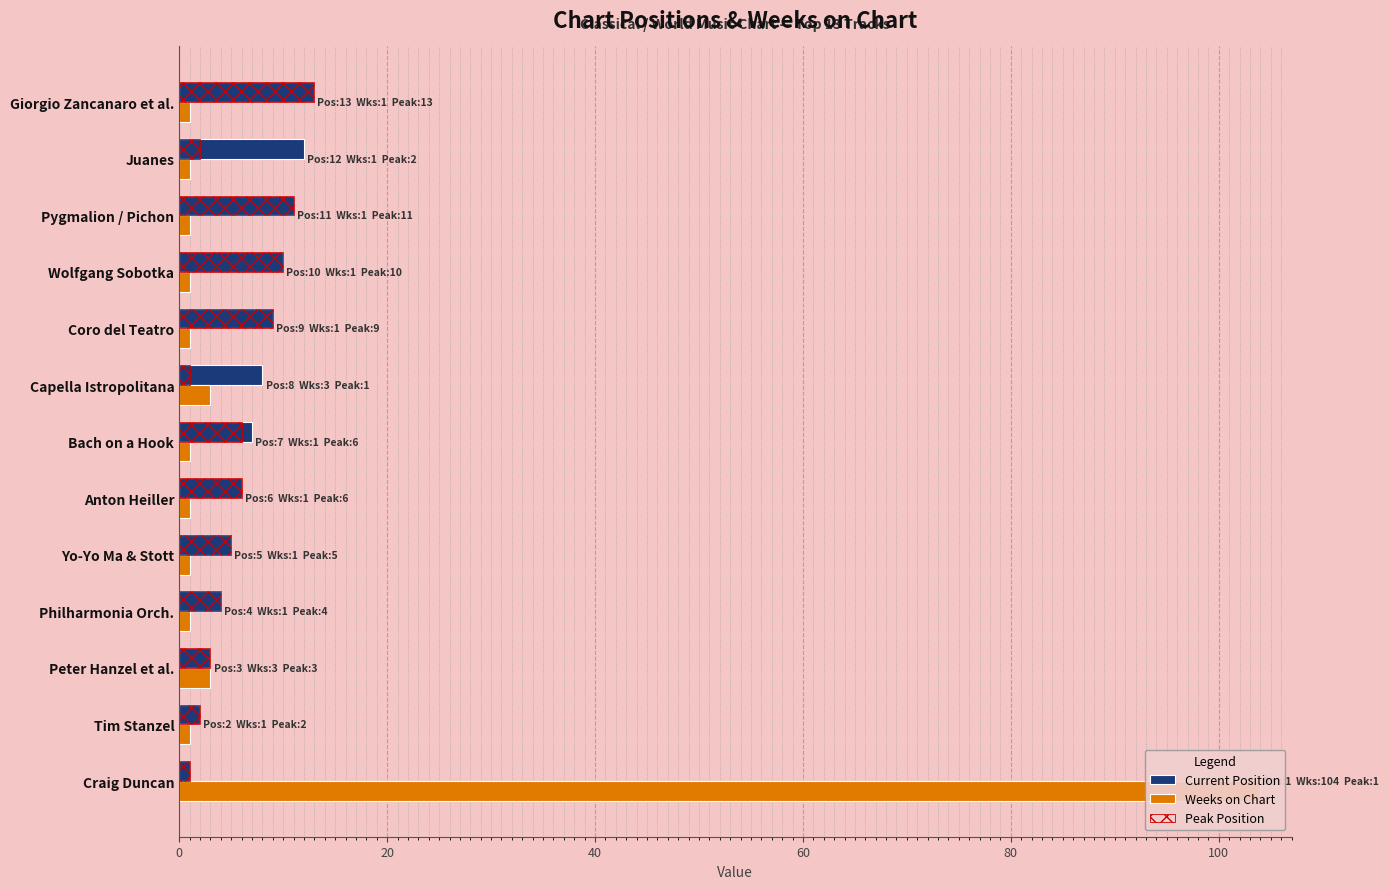

What is the approximate value of Peak Position at Juanes?

2